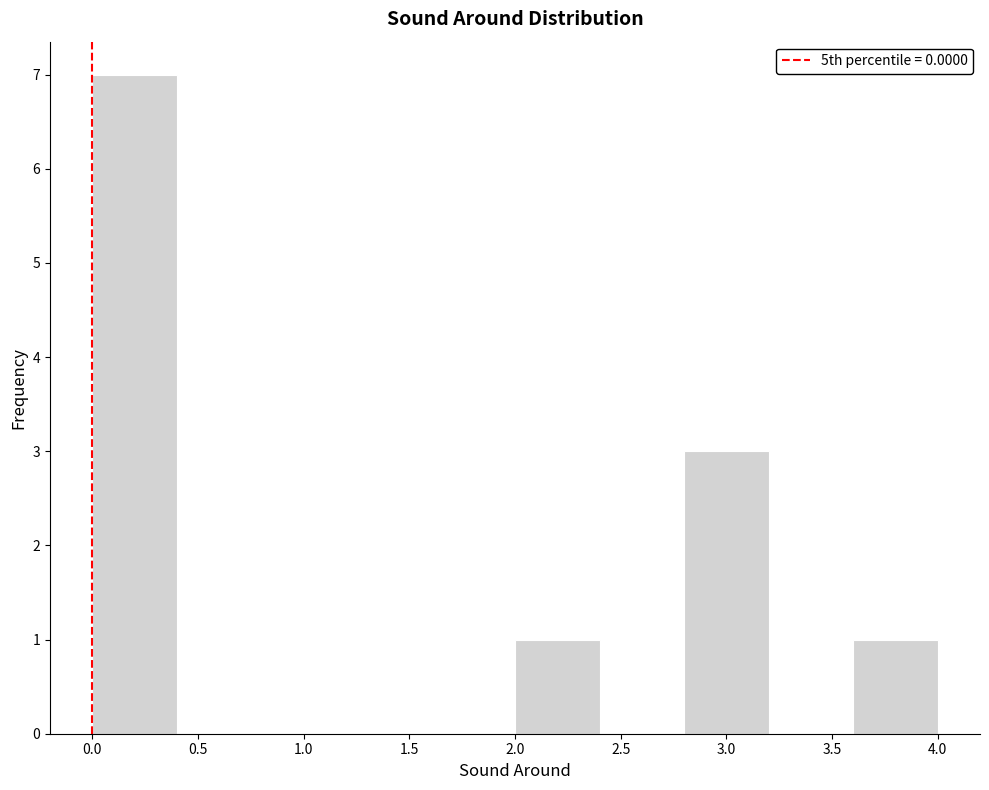

Reading left to right, list every bar in this chart as the range it spans on the x-axis followed by its height. The values are not printed on the chart, so give them approximately, as read against the axis.

0.0 to 0.4: 7
0.4 to 0.8: 0
0.8 to 1.2: 0
1.2 to 1.6: 0
1.6 to 2.0: 0
2.0 to 2.4: 1
2.4 to 2.8: 0
2.8 to 3.2: 3
3.2 to 3.6: 0
3.6 to 4.0: 1